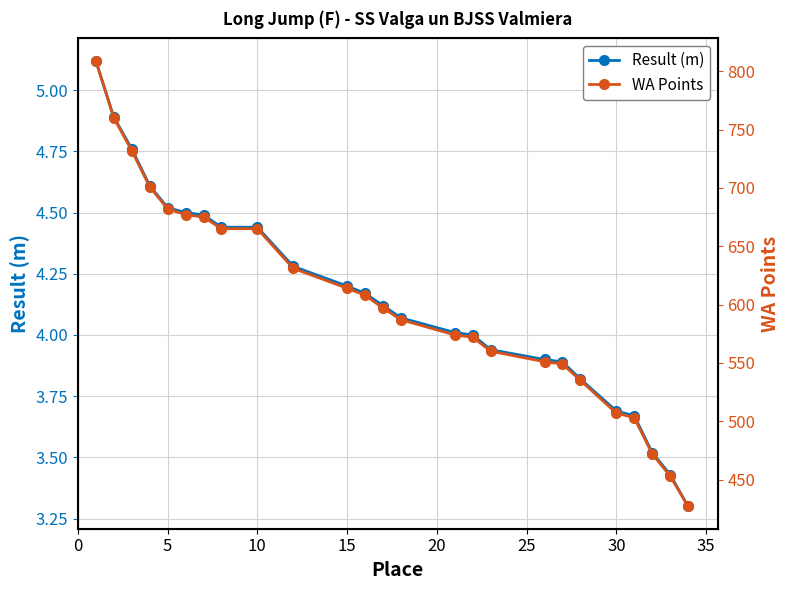

At 10, list the series in order from smallest to largest.

Result (m), WA Points